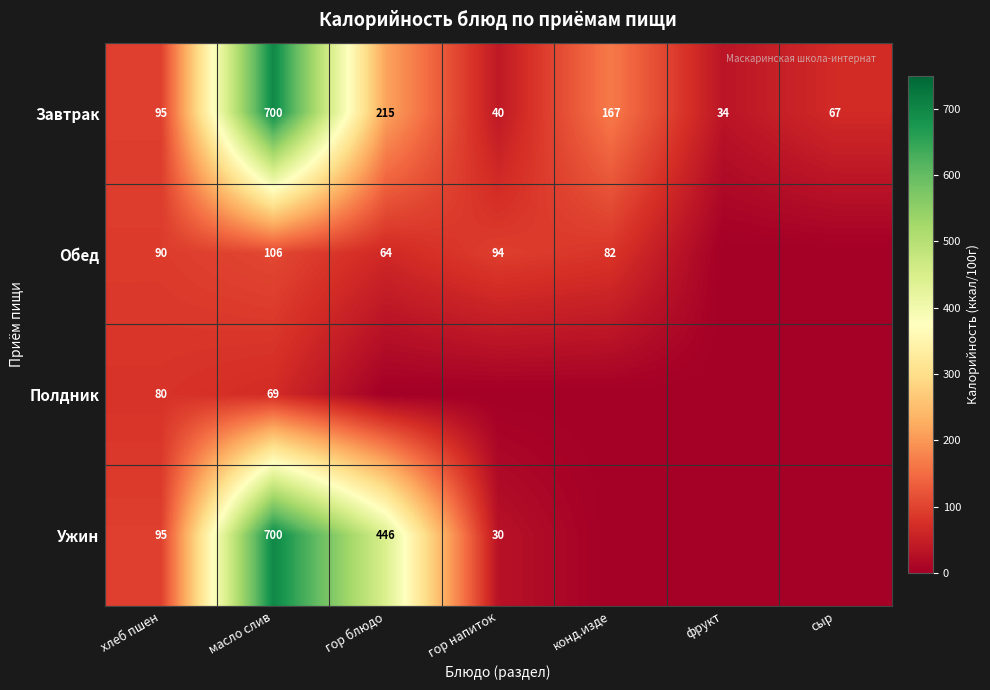

Which category has the lowest value in the Завтрак series?

фрукт